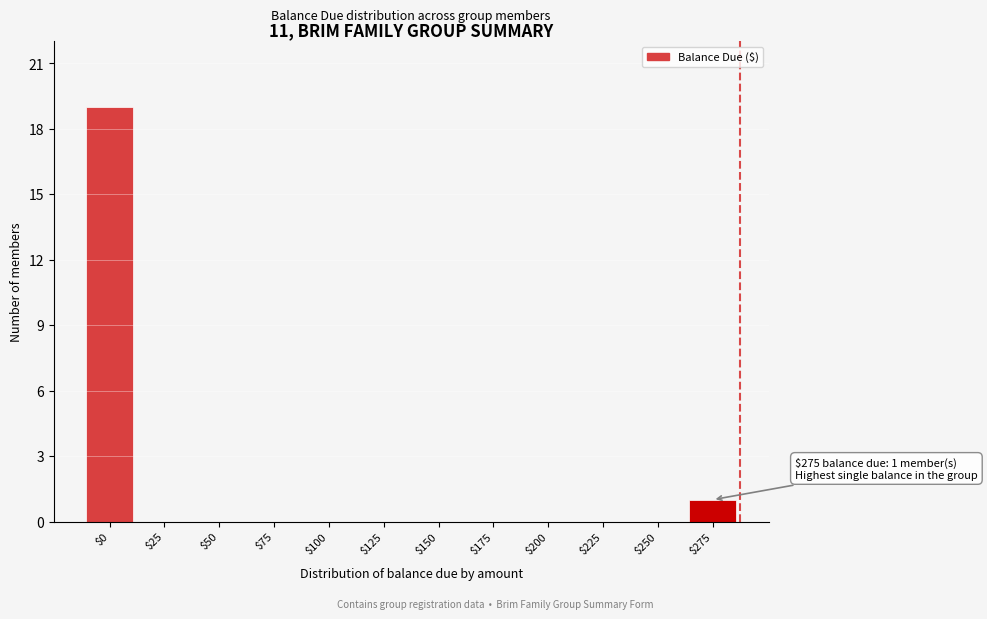

Which label corresponds to the largest value in the chart?

$0